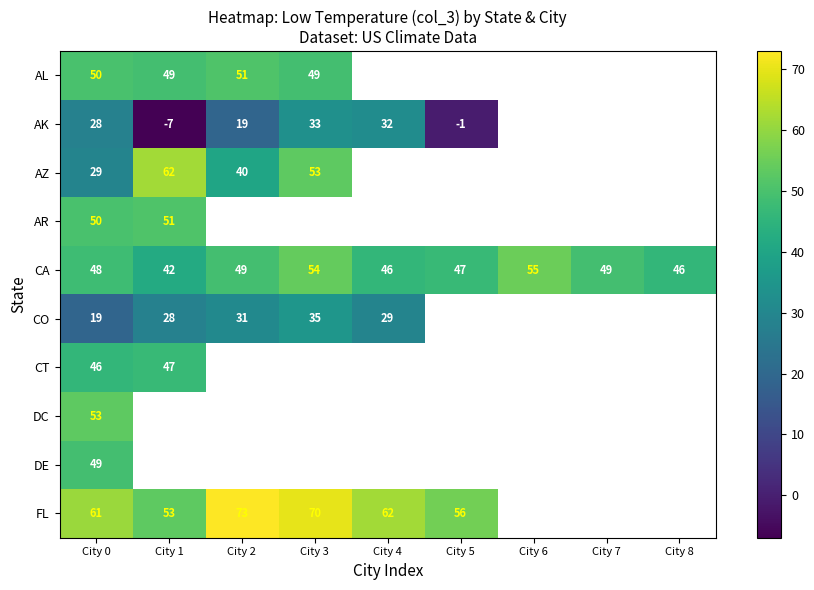

What is the smallest value displayed?

-7.0